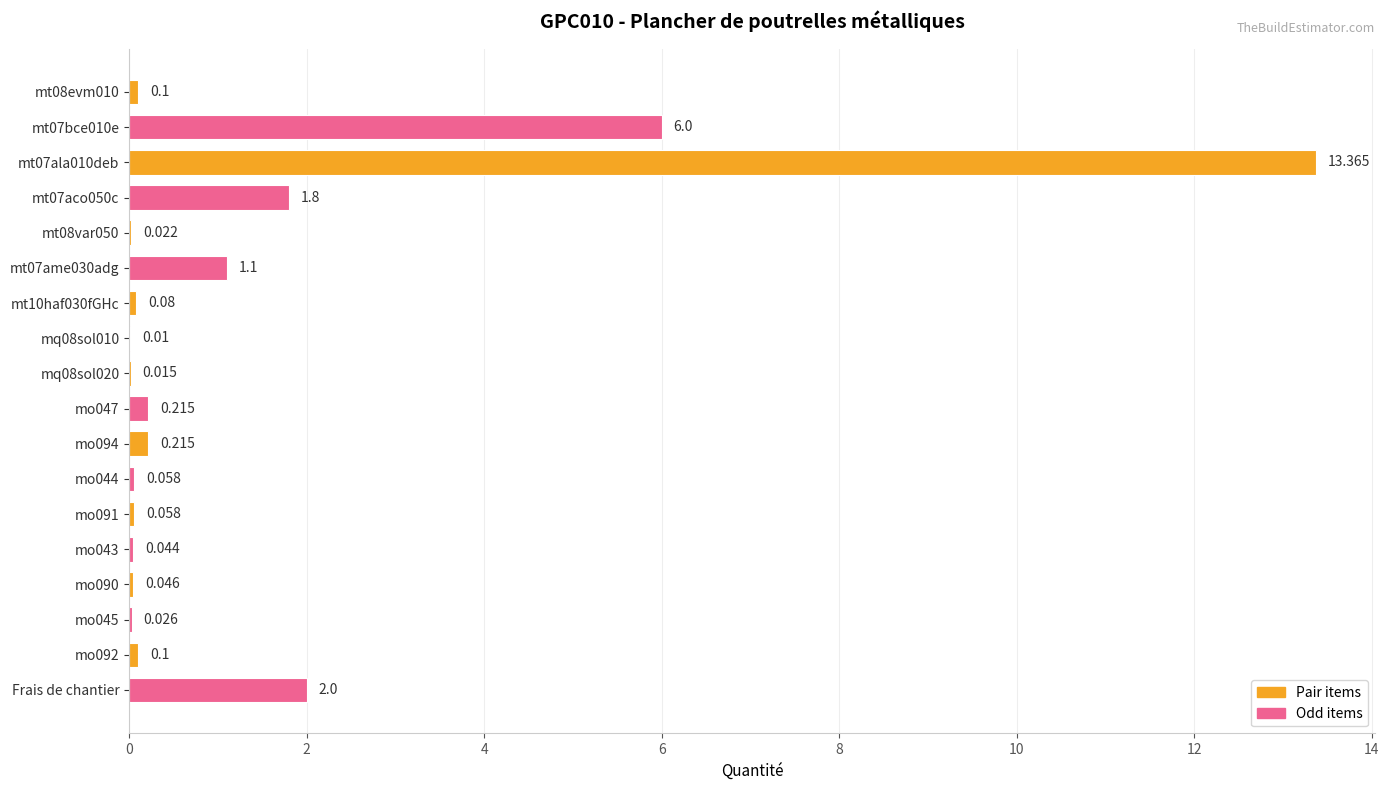

Are the bars horizontal?

Yes